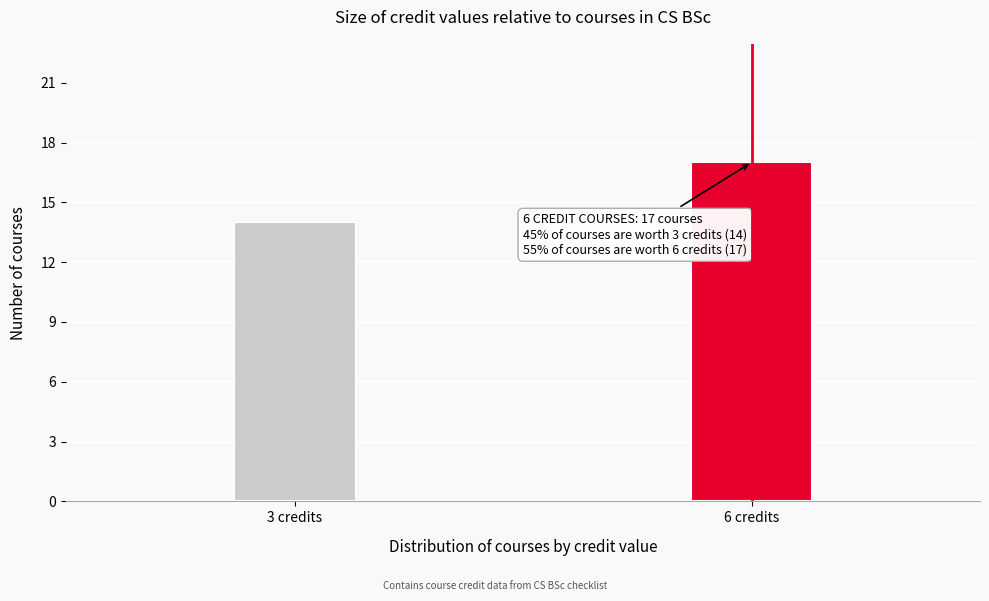

Reading left to right, list all the values displayed in this chart.

14	17